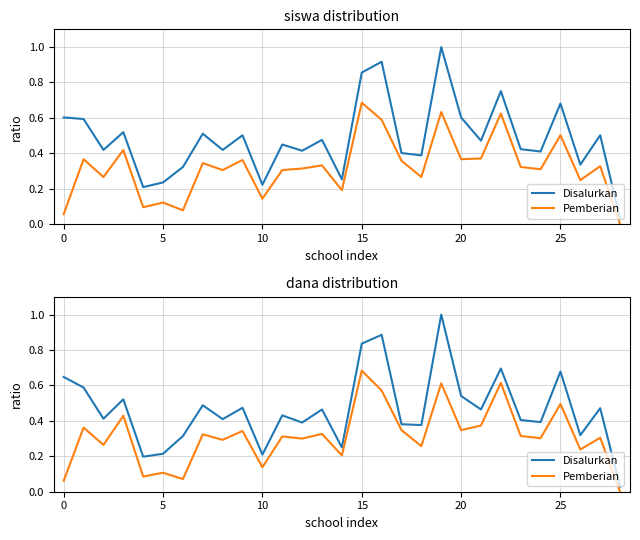

List the series in order of their peak value, lowest first.

Pemberian, Disalurkan